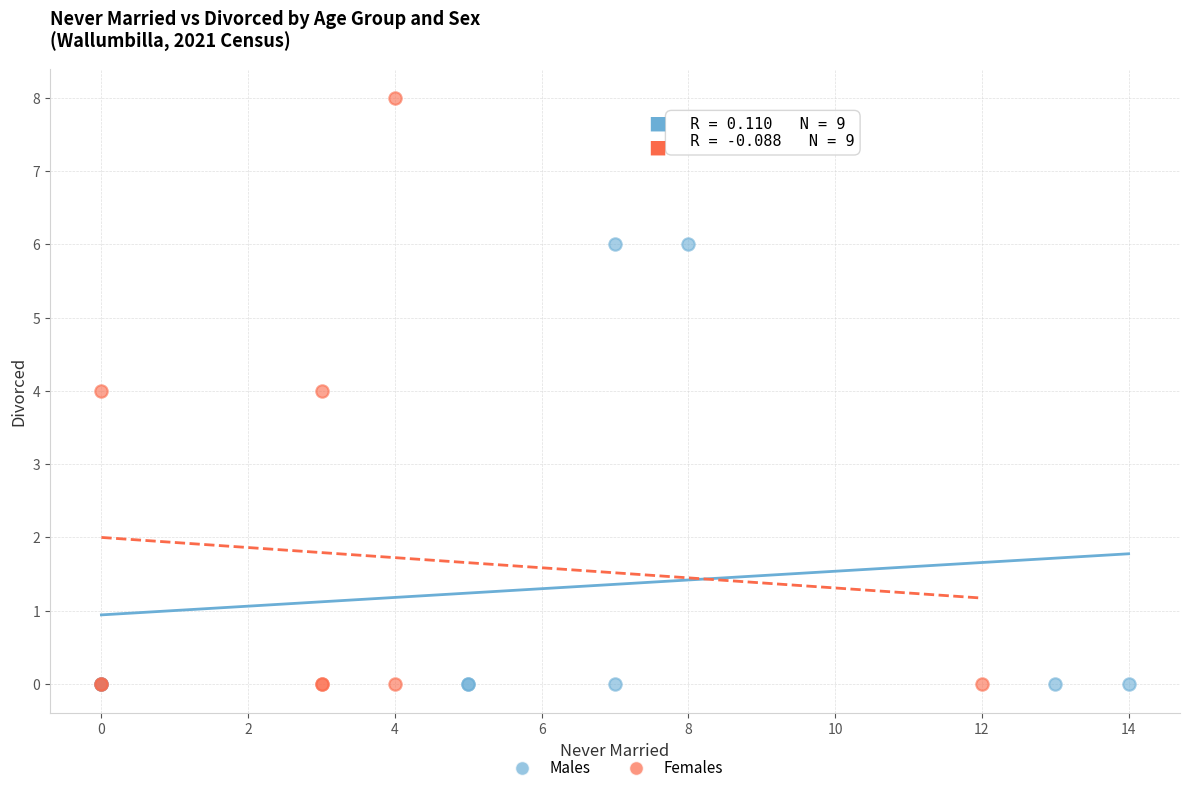

What are all the series names shown in the legend?

Males, Females